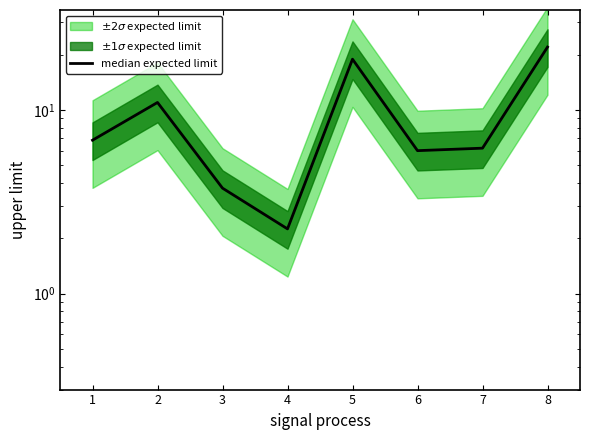

Reading left to right, transcribe all the data shown in this chart.

6.8	11.0	3.8	2.2	18.9	6.0	6.2	22.0